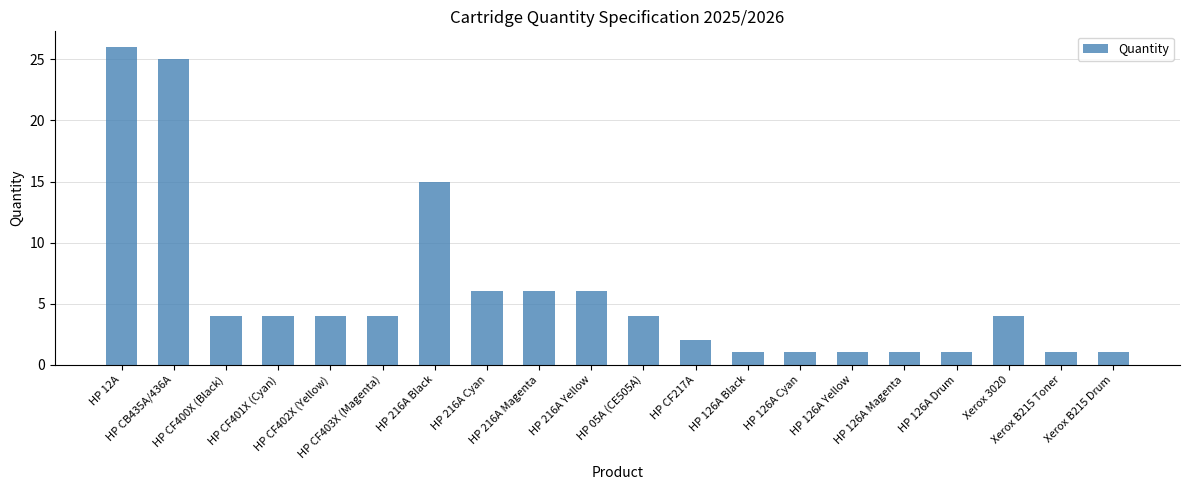

Reading right to left, what are all the values shown in this chart?

1	1	4	1	1	1	1	1	2	4	6	6	6	15	4	4	4	4	25	26